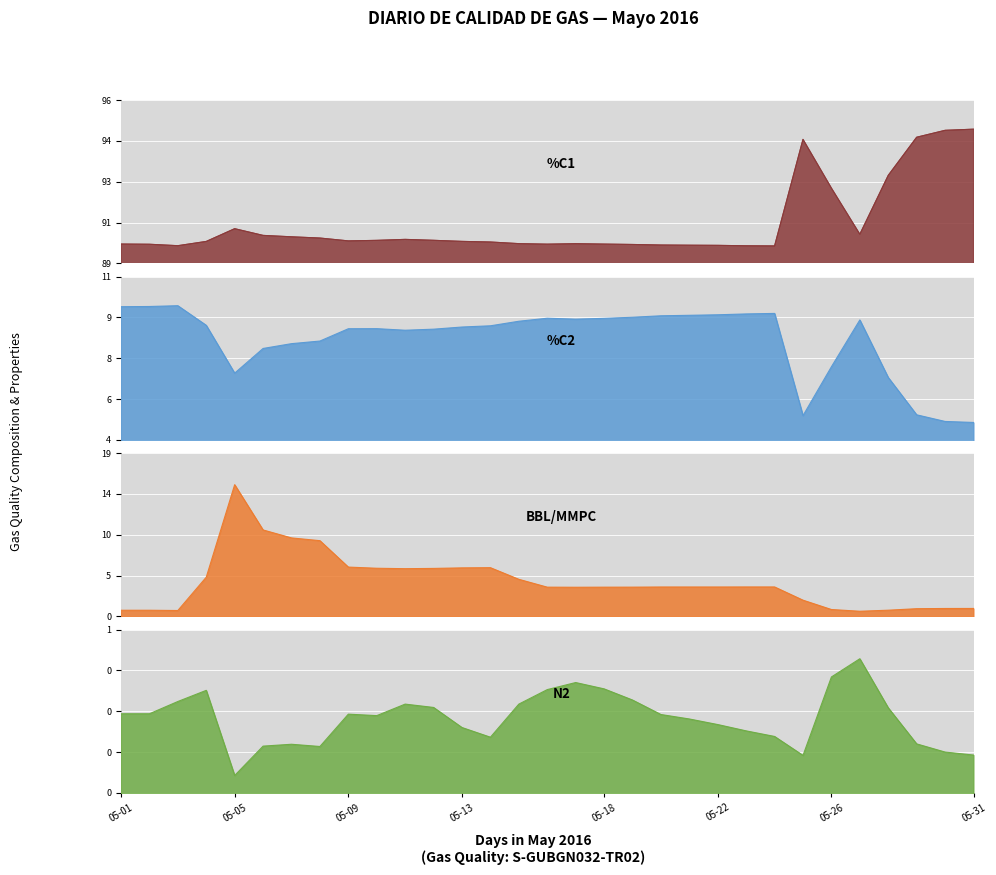

How many categories are shown in the chart?

31